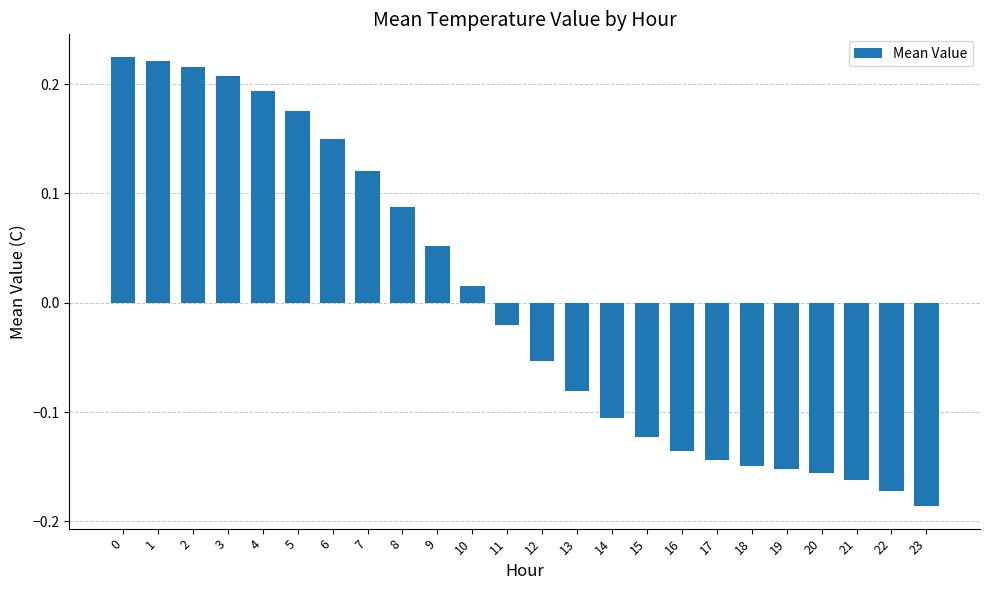

How many positive values are there?

11